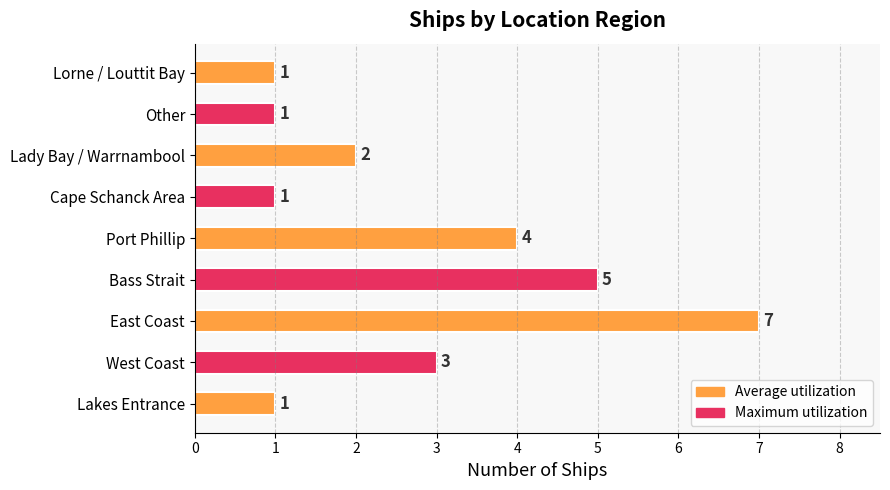

True or false: the data shows 1 at West Coast.

False